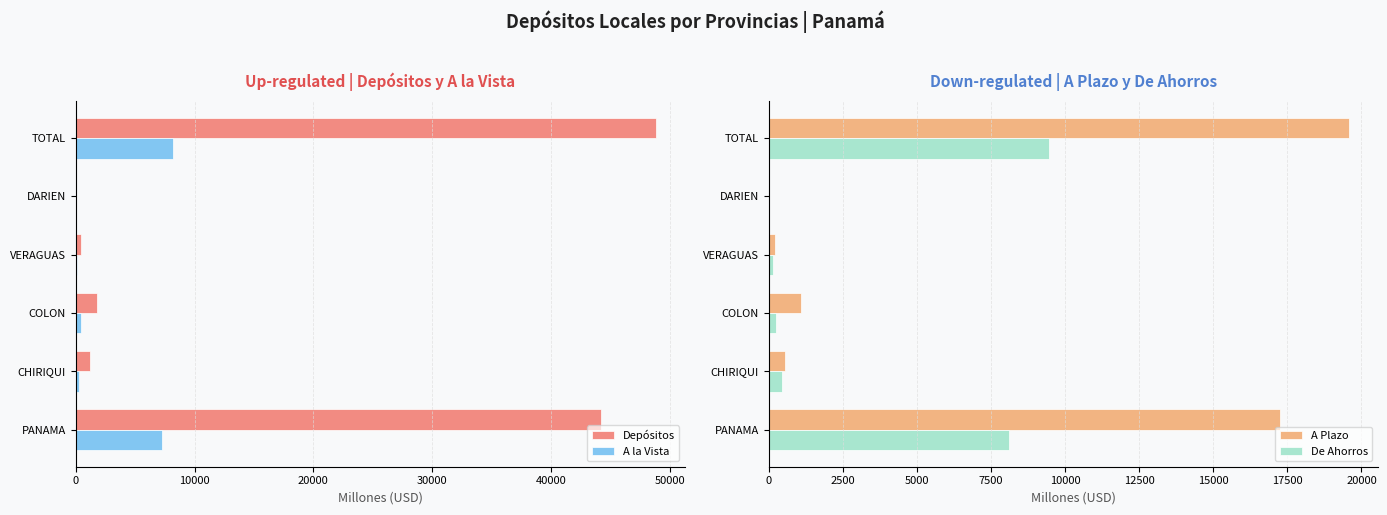

What is the difference between the maximum and minimum values in the Depósitos series?

48816.8